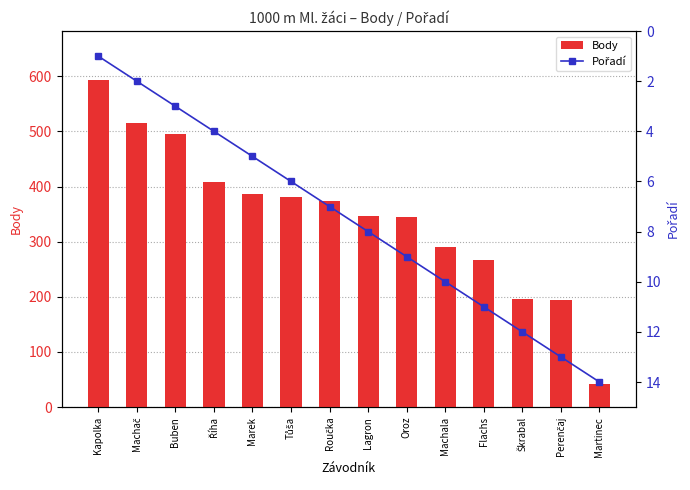

What position from the right is Říha?

11